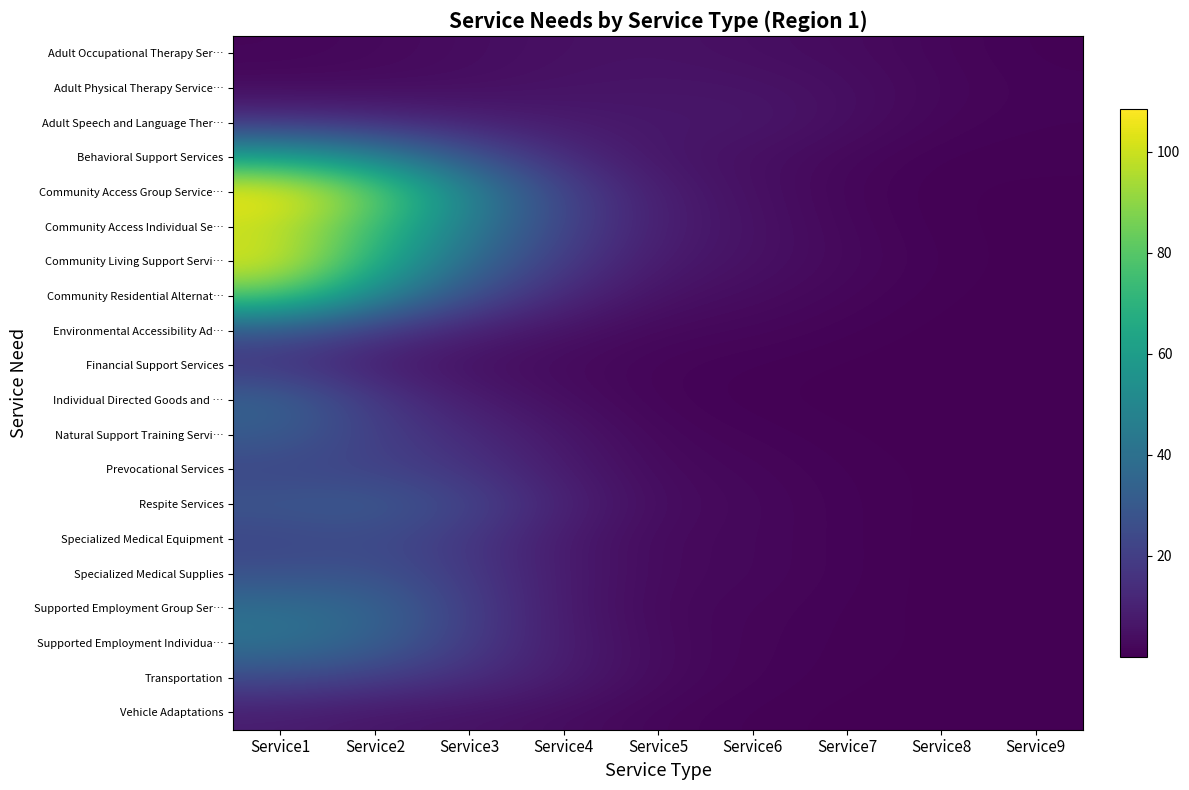

What is the total value across all series at Service5?

83.3